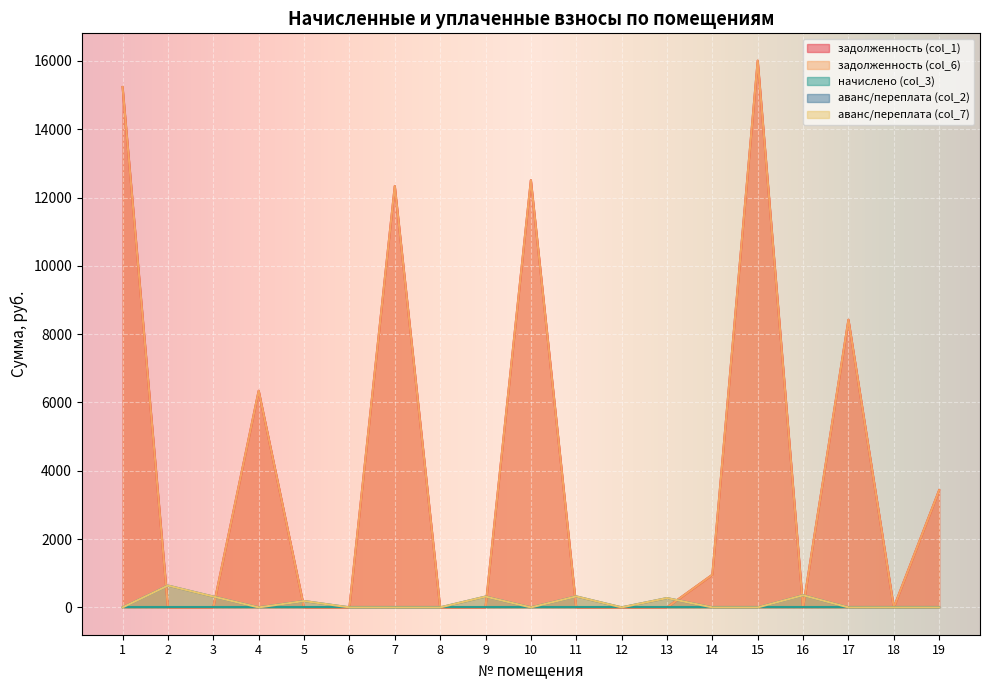

Is it true that аванс/переплата (col_2) equals 0.0 at 17?

True